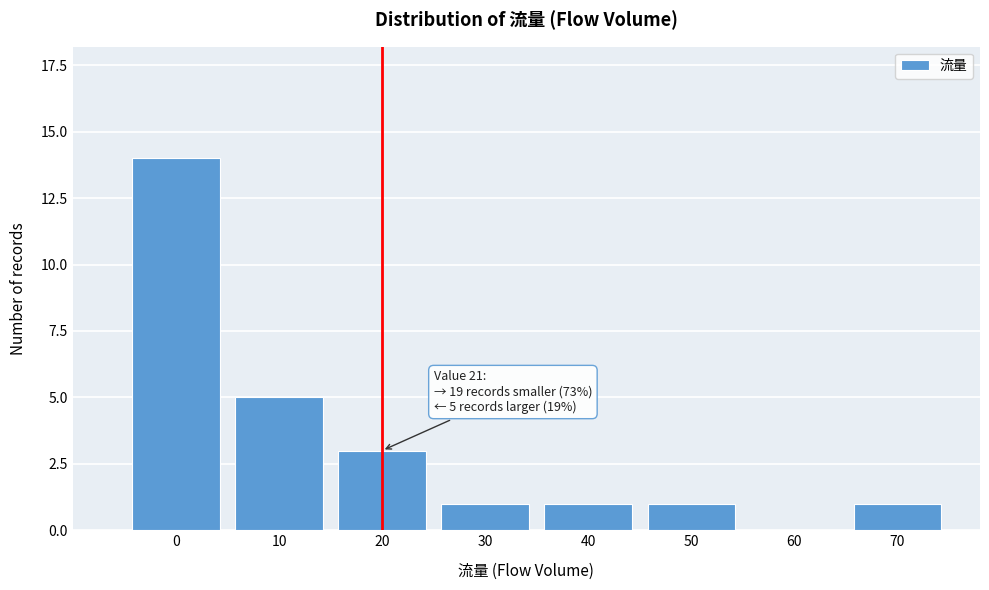

Reading right to left, extract all data points from this chart.

70=1	60=0	50=1	40=1	30=1	20=3	10=5	0=14